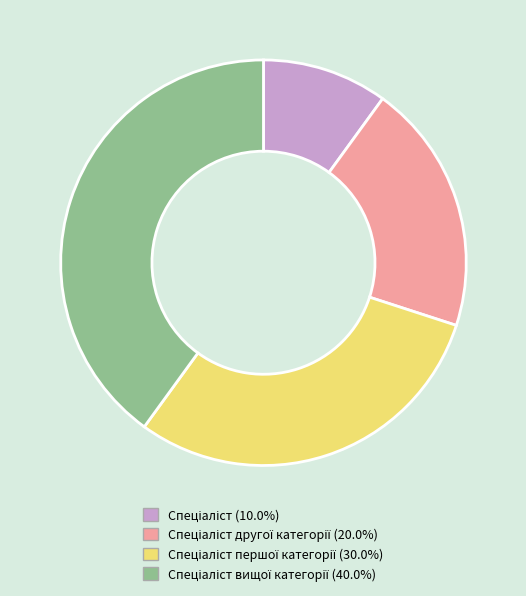

Does any single category account for the majority?

No